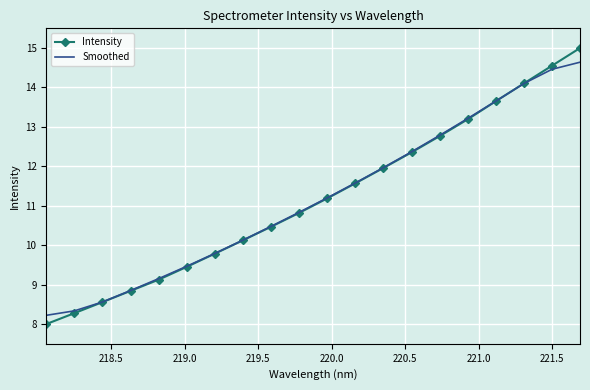

What is the greatest value displayed?

15.0